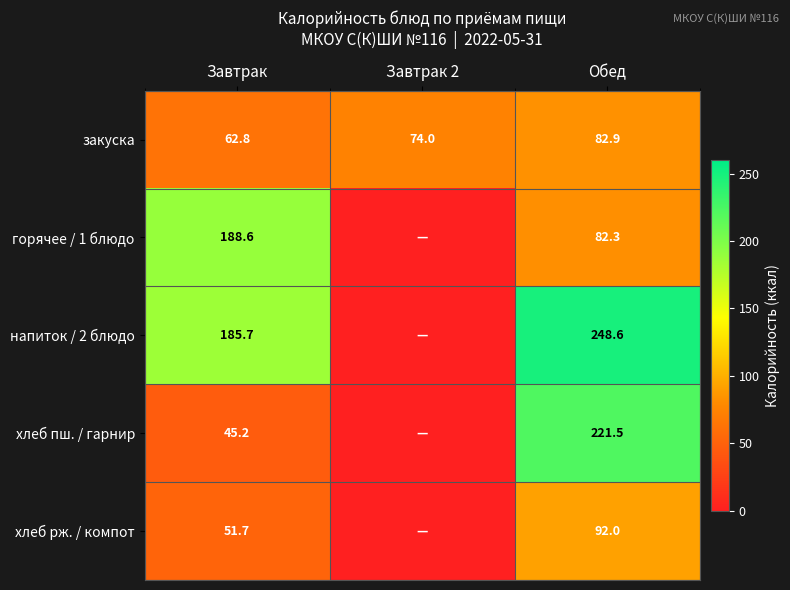

Which category has the highest value across all series?

Обед